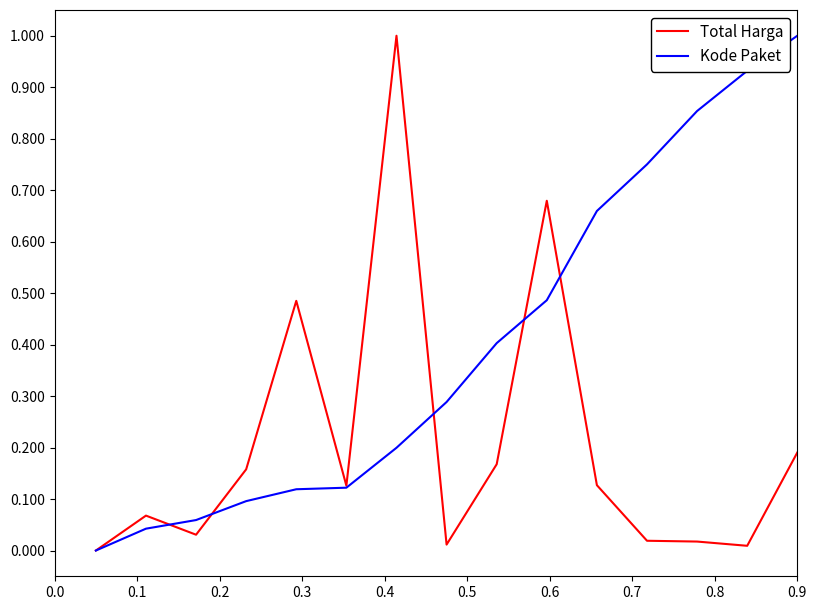

What is the difference between the maximum and minimum values in the Total Harga series?

1.0